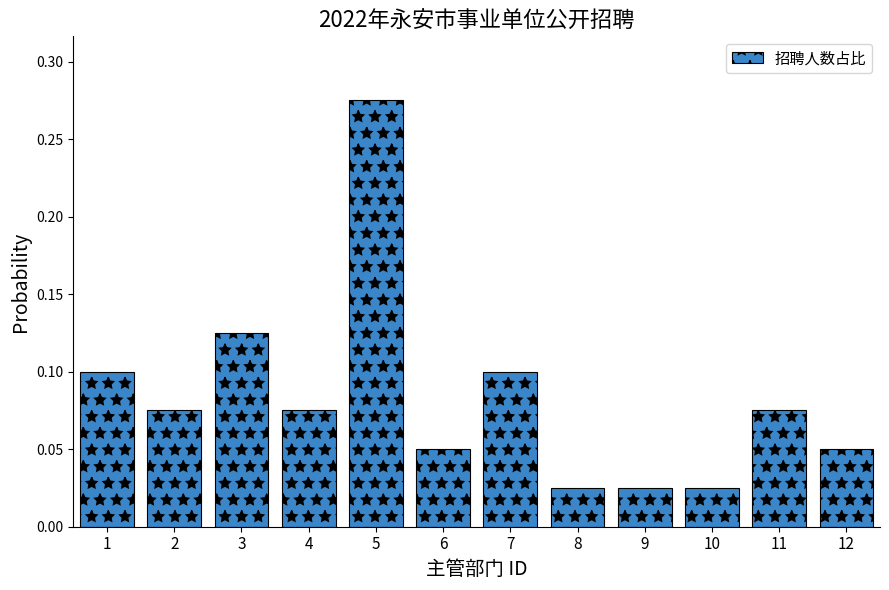

Between 3 and 11, which is larger?

3